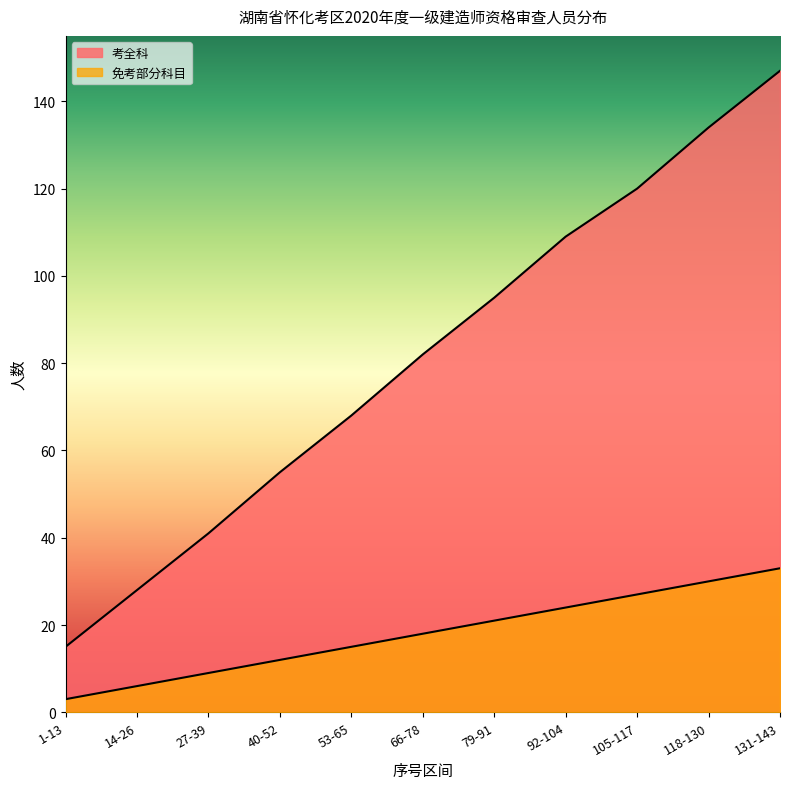

Rank the series by their maximum value, from highest to lowest.

考全科, 免考部分科目